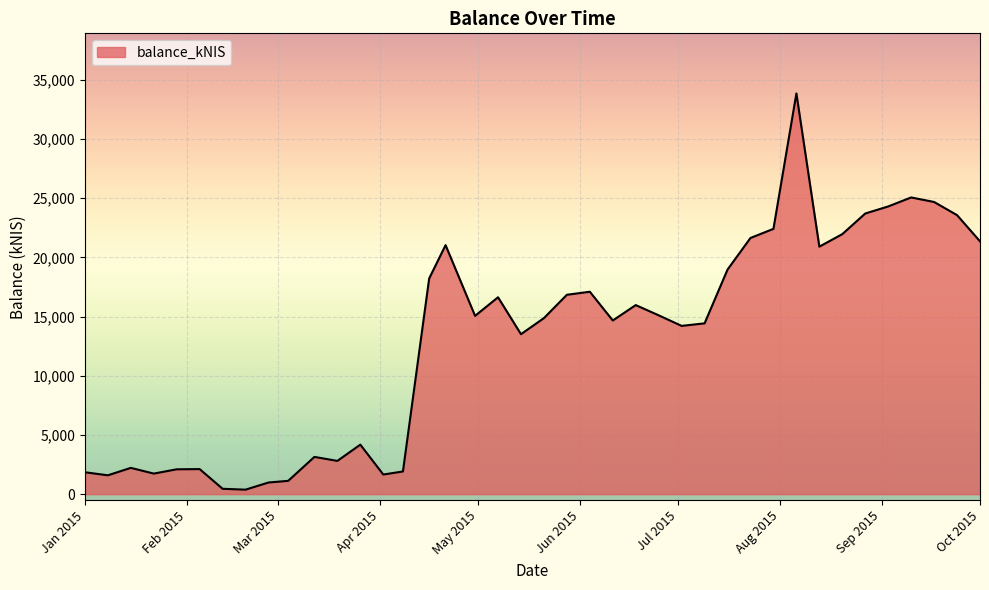

What is the difference between the maximum and minimum values?

33460.8